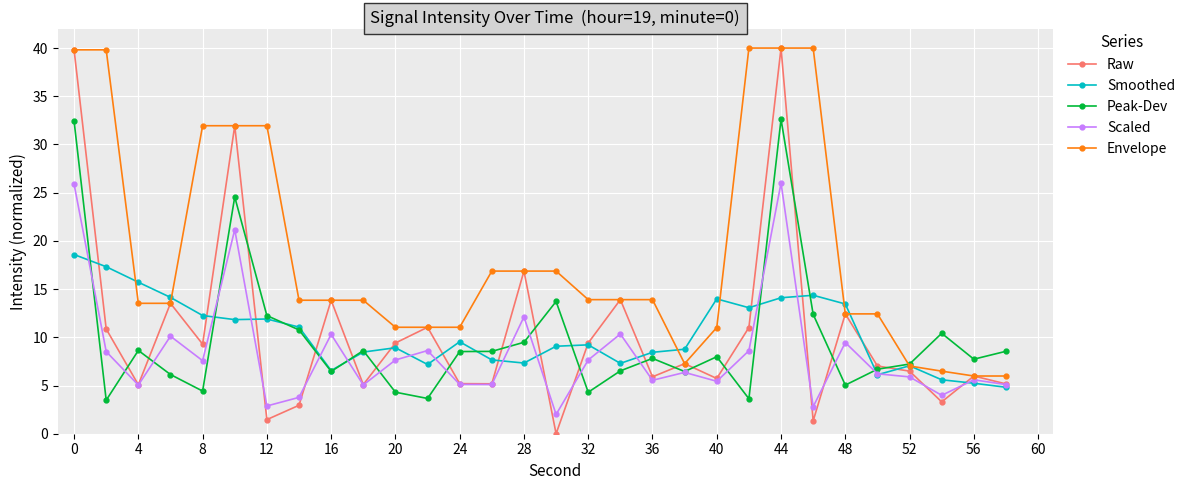

What is the value of the Smoothed point at the 21st from the left?

14.0